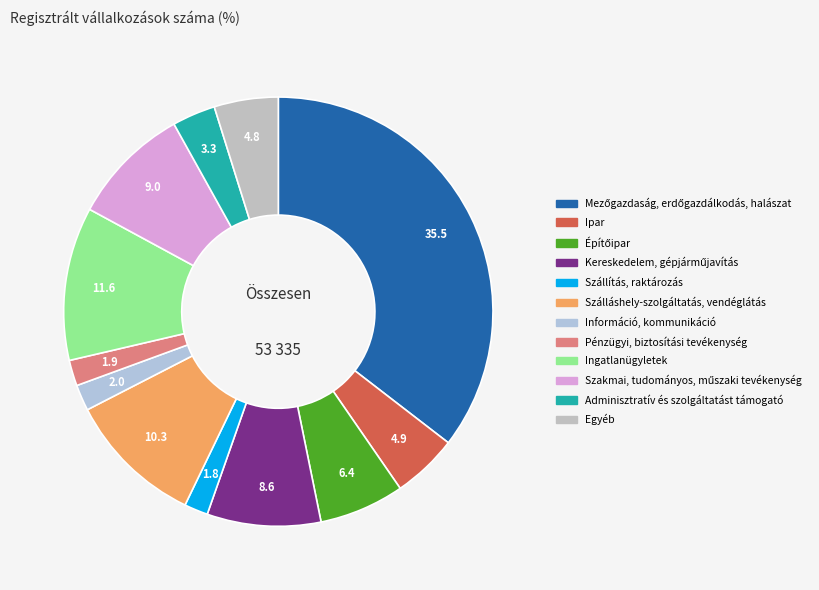

What percentage is the Információ, kommunikáció slice, to the nearest percent?

2%